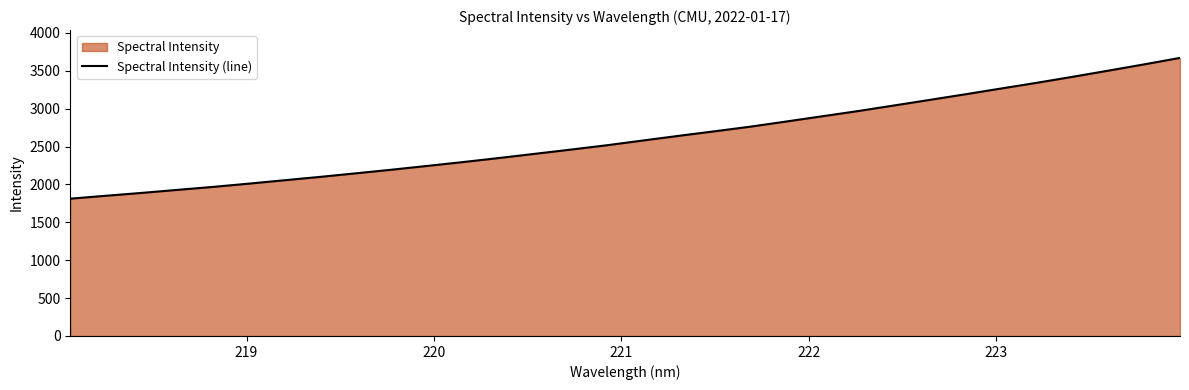

What is the greatest value displayed?

3670.3